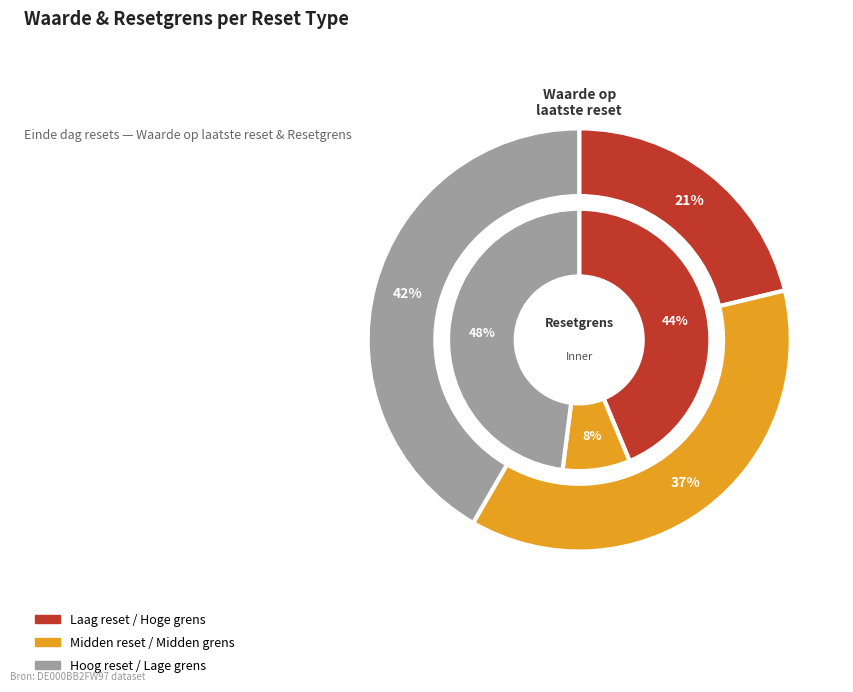

Is it true that 2025-06-05 is 1% of the pie?

False